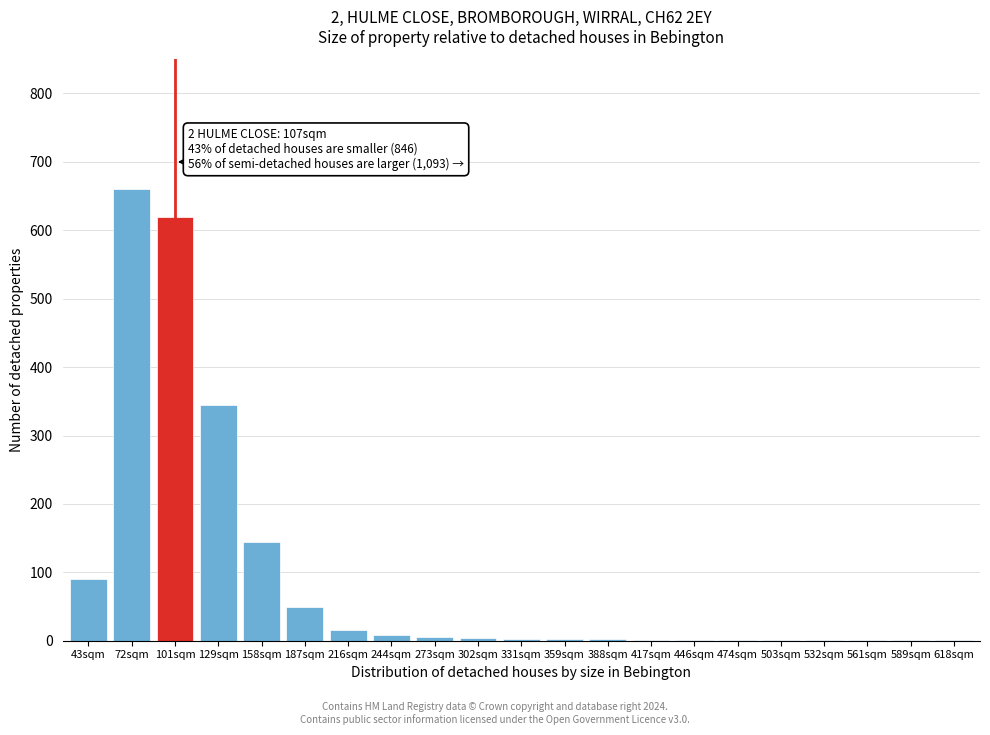

True or false: the data shows 1 at 417sqm.

True